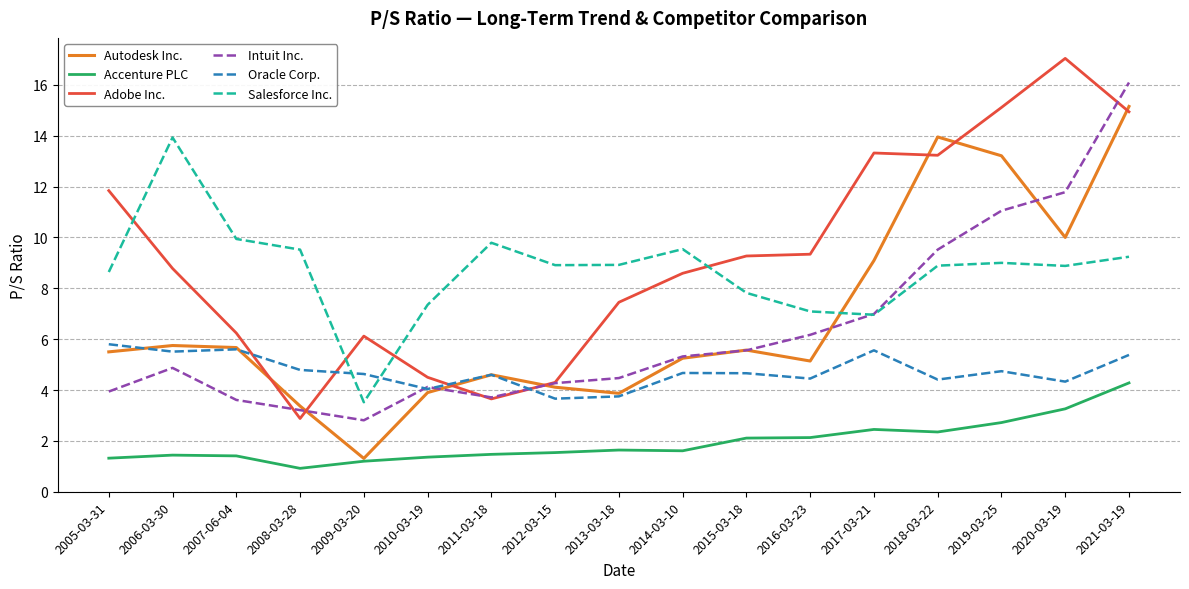

True or false: Adobe Inc. has a value of 13.3 at 2017-03-21.

True